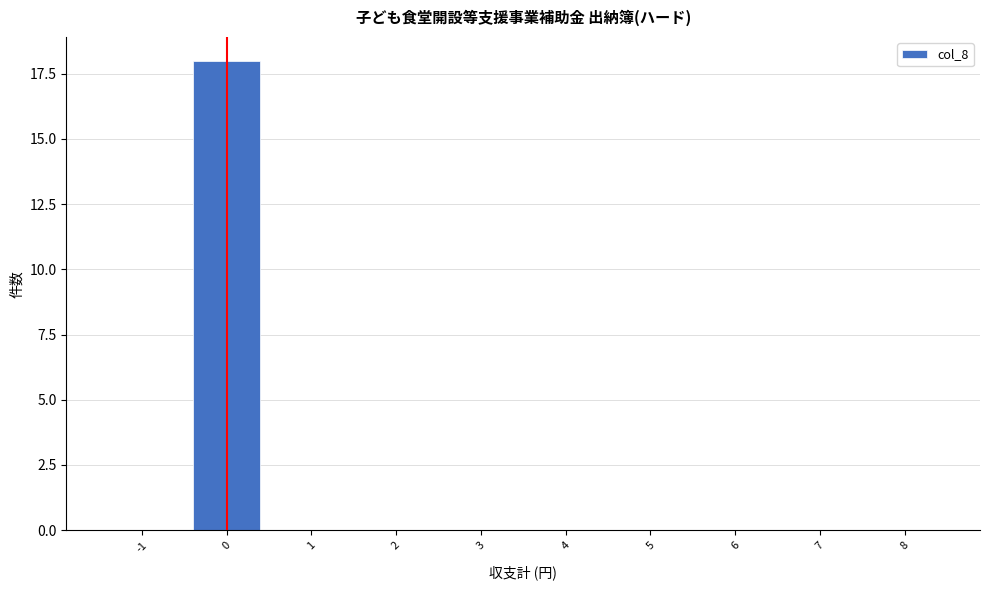

Reading right to left, transcribe all the data shown in this chart.

8=0	7=0	6=0	5=0	4=0	3=0	2=0	1=0	0=18	-1=0